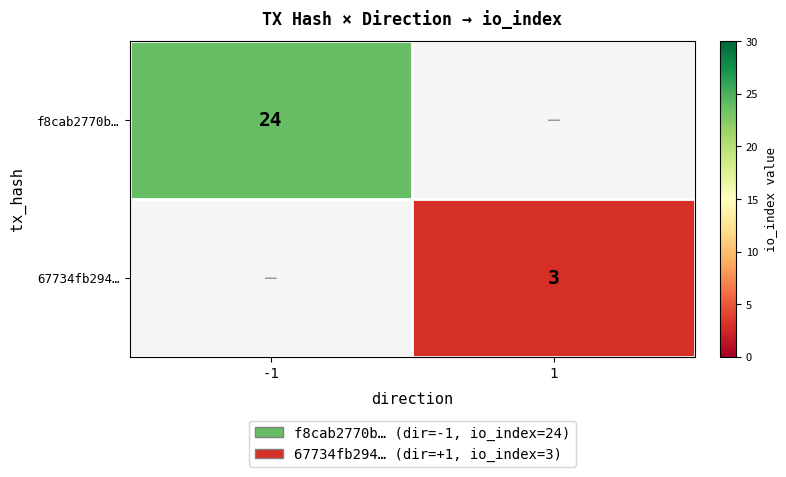

Is it true that 67734fb294… equals 1 at 1?

False